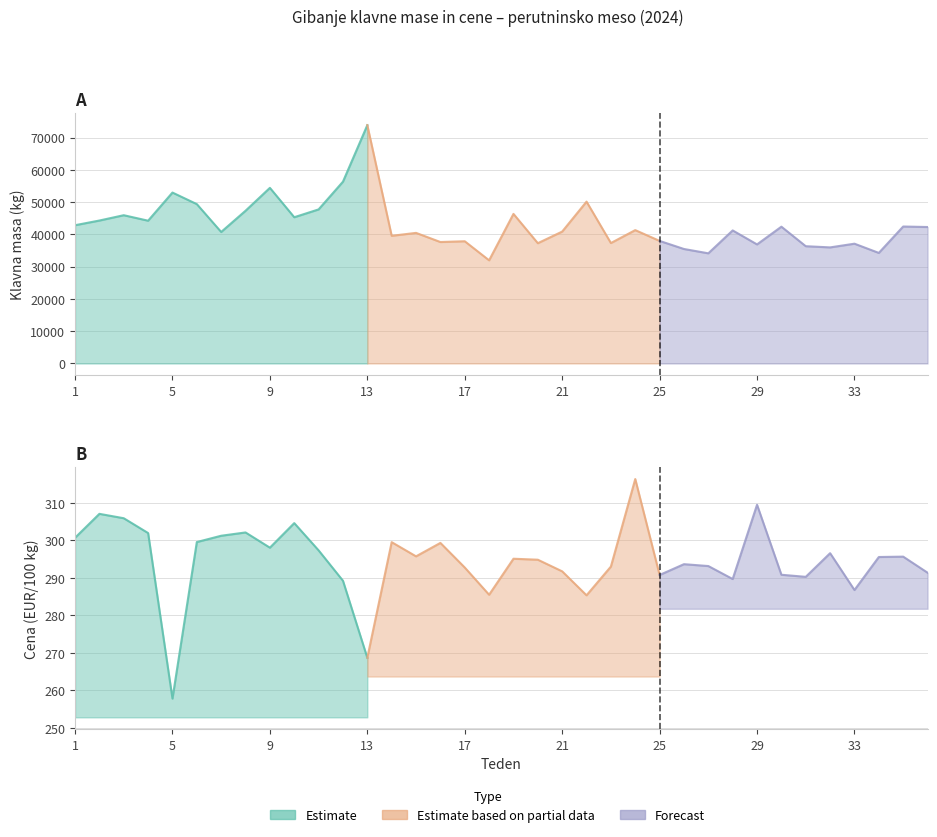

In Klavna masa (kg), how many points are lower than both neighbors (excluding endpoints)?

12